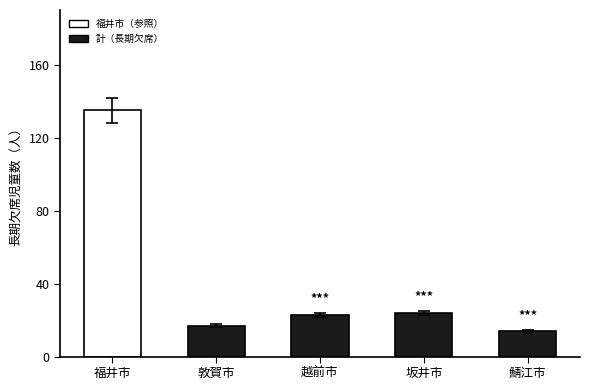

What is the label of the 2nd bar from the left?

敦賀市